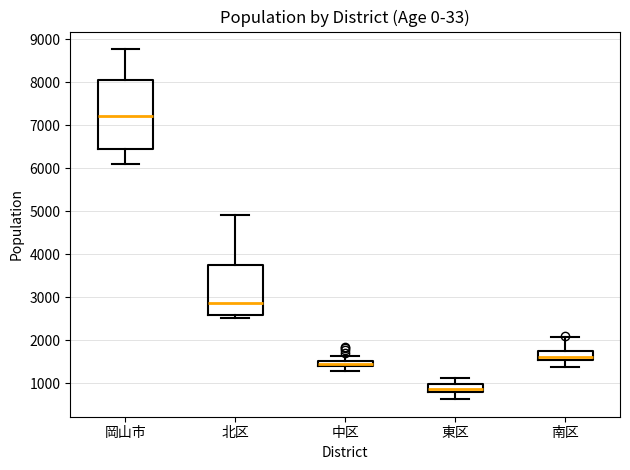

Where is the upper edge of the box for 中区 on the y-axis? The values are not printed on the chart, so give them approximately, as read against the axis.

1500